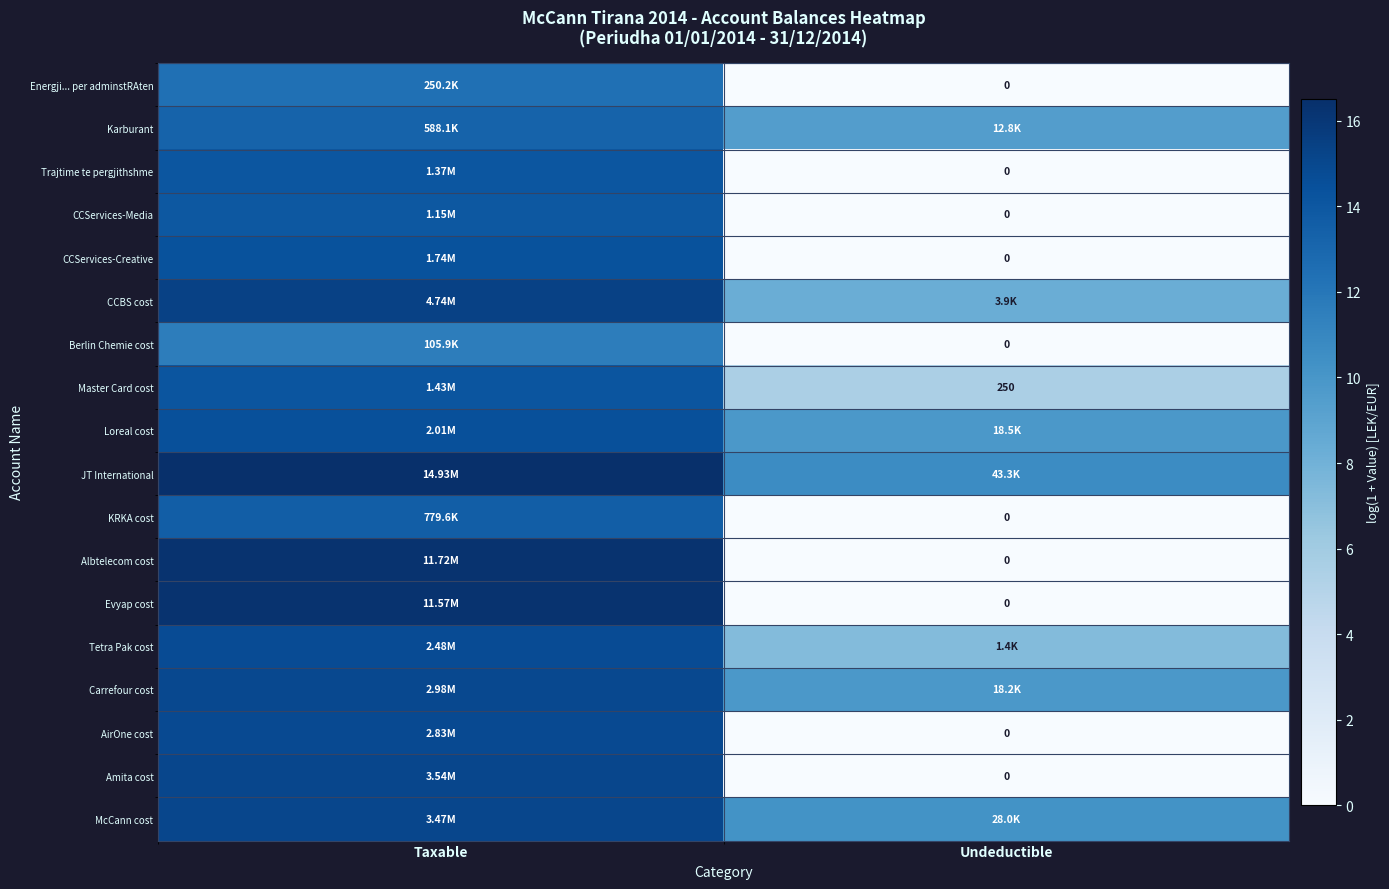

Which has a higher value, Taxable or Undeductible?

Taxable